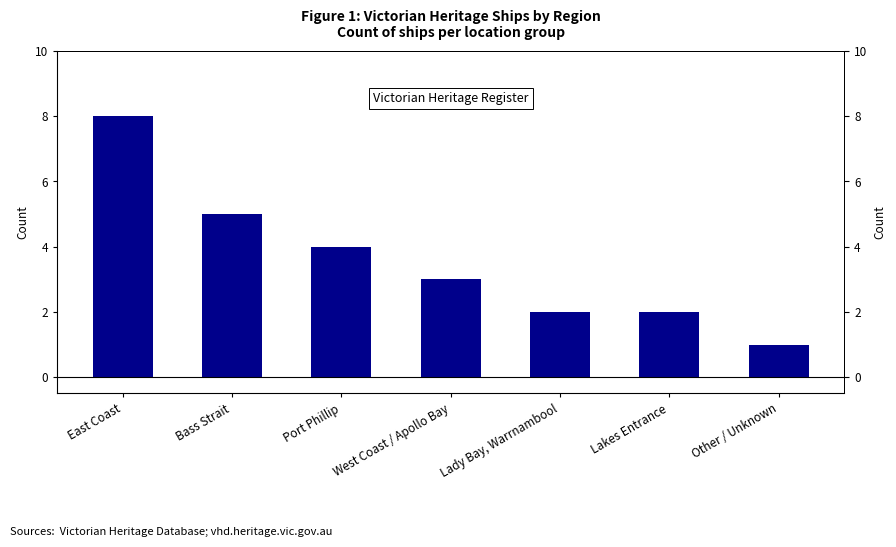

Between Other / Unknown and Lakes Entrance, which is larger?

Lakes Entrance